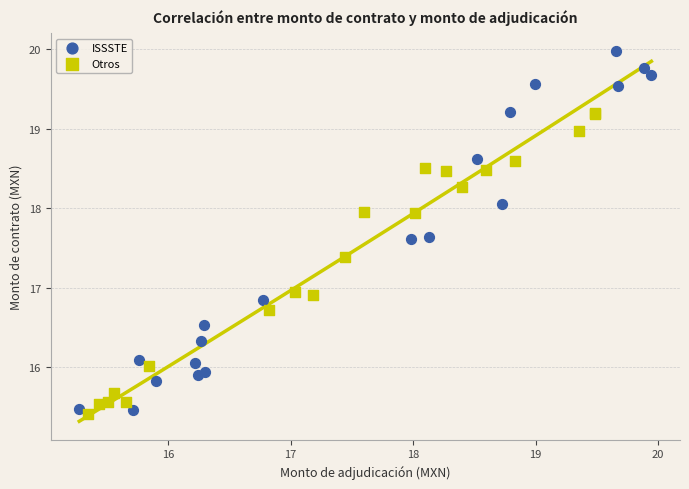

Which series contains the highest Y value?

ISSSTE